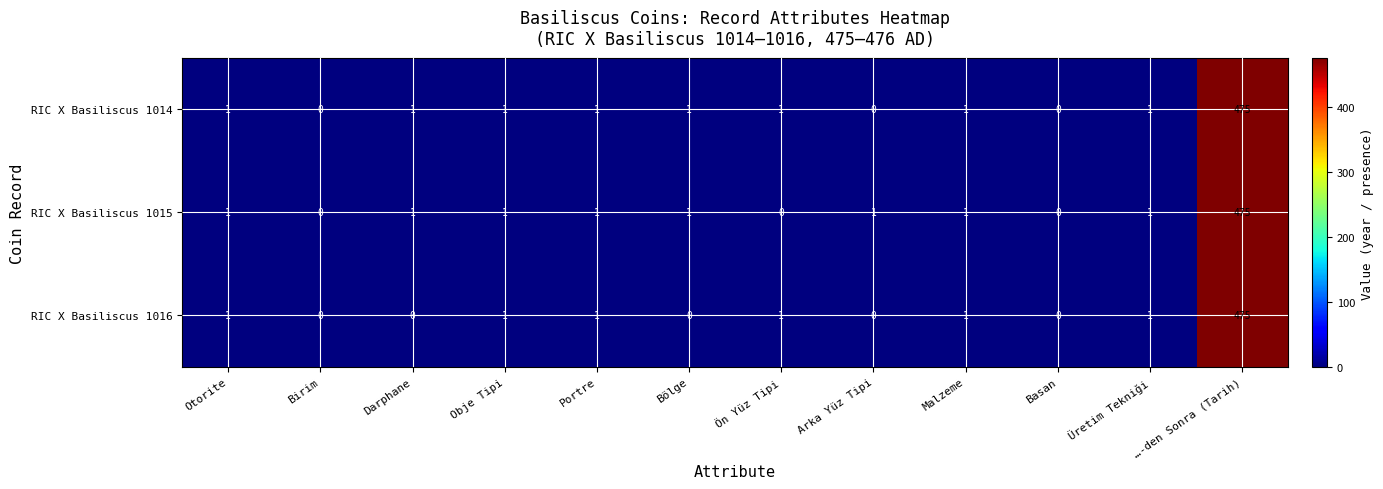

At how many categories does at least one series exceed 304?

1